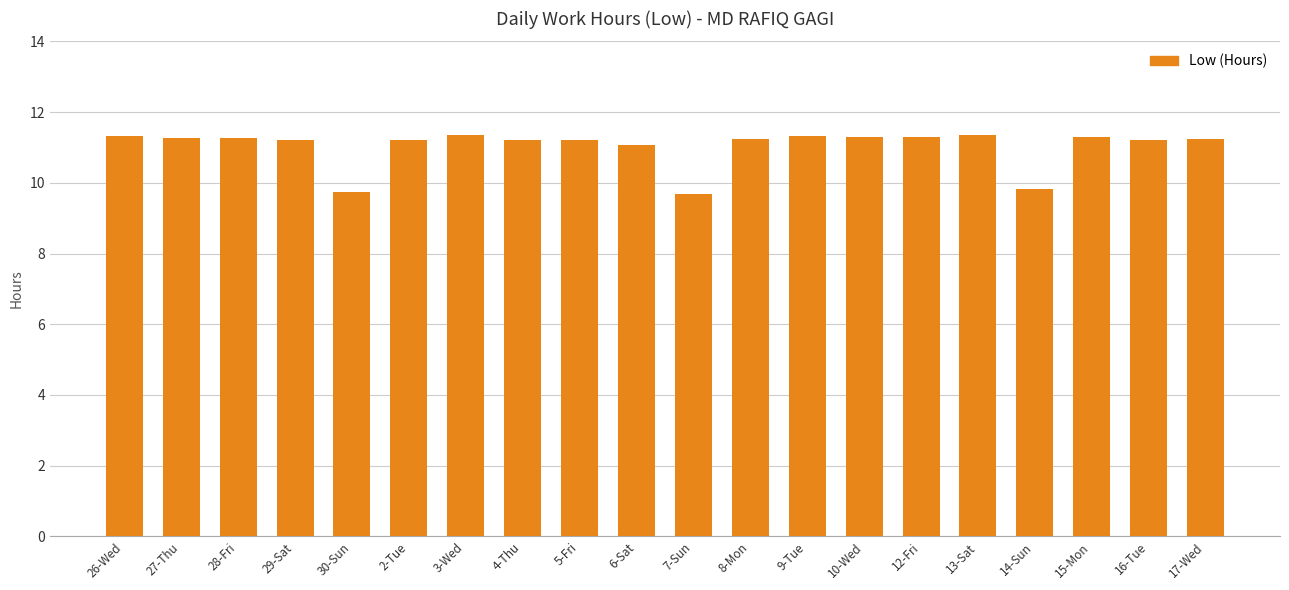

What is the change in value from 13-Sat to 14-Sun?

-1.5